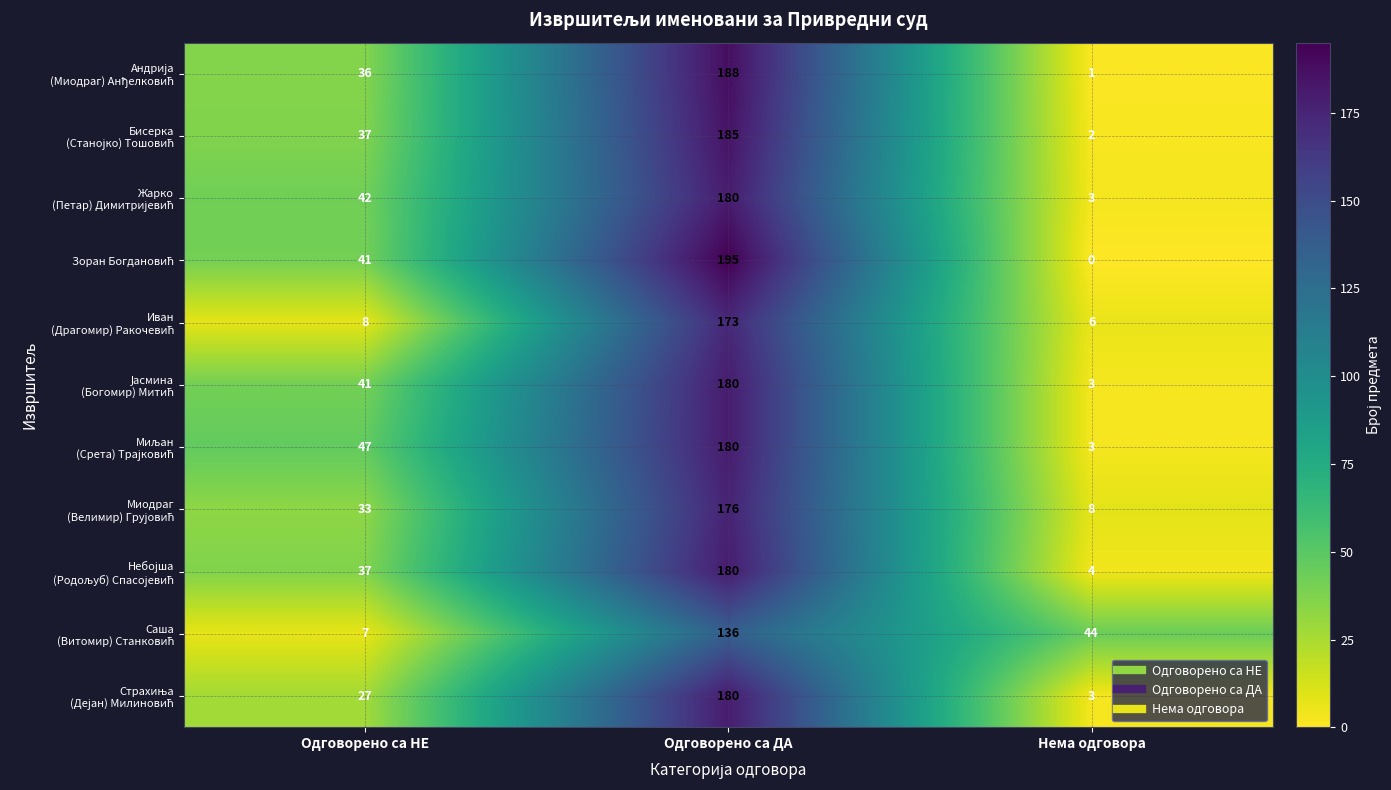

Which label corresponds to the largest value in the chart?

Одговорено са ДА